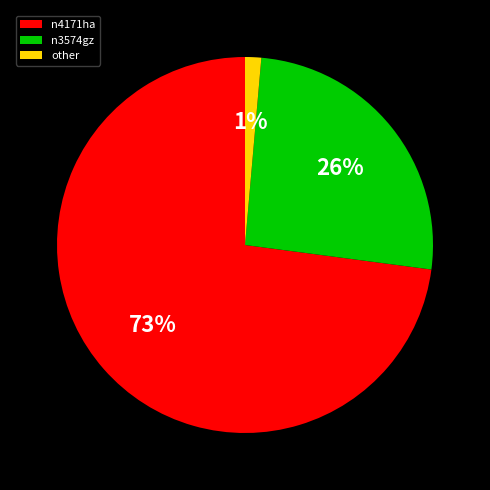

Which category has the smallest portion of the pie?

other